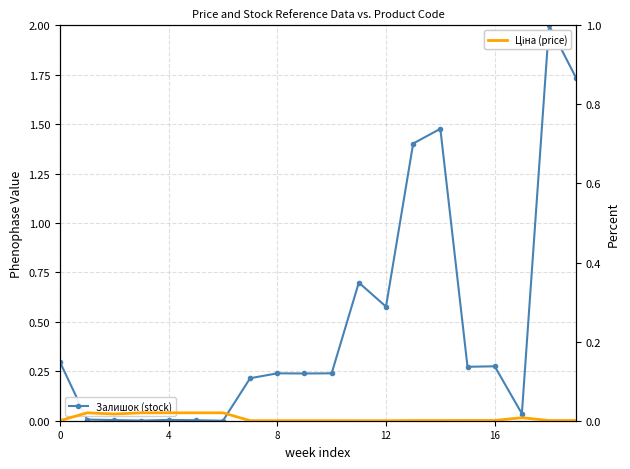

Which has a higher value, 13 or 15?

13